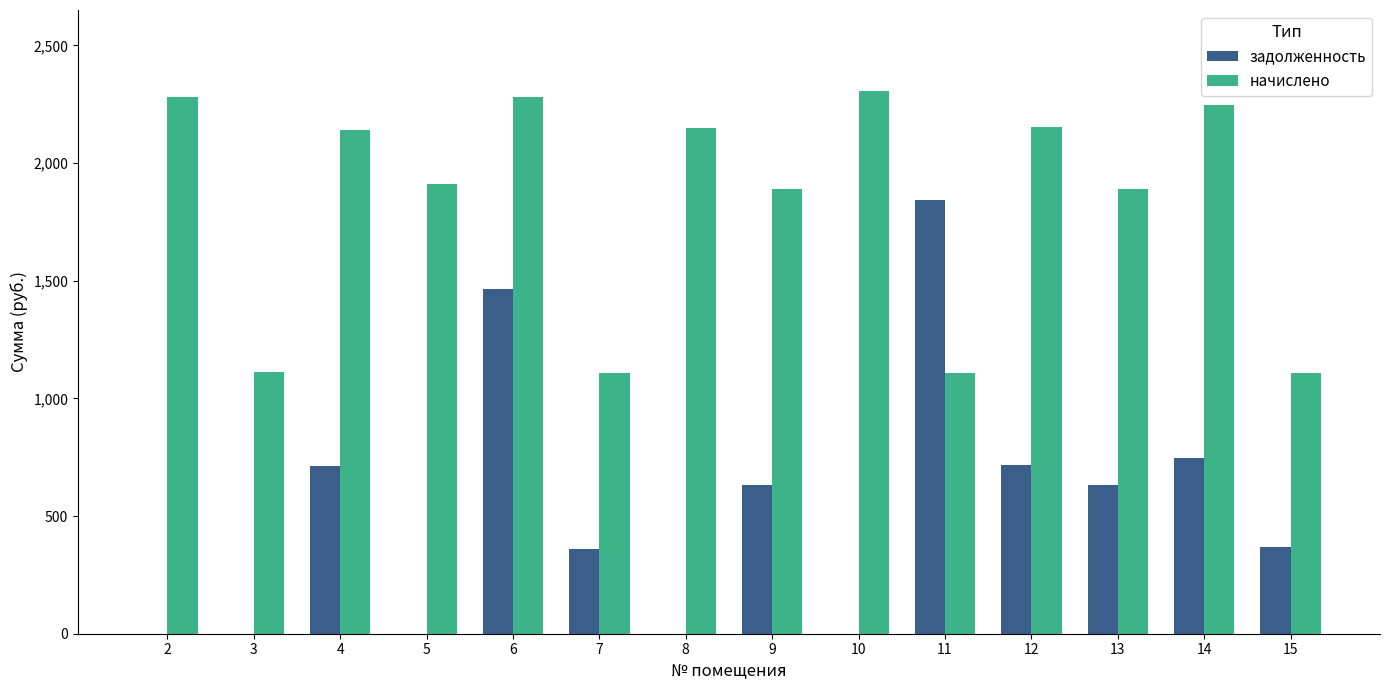

What is the approximate value of начислено at 2?

2278.6